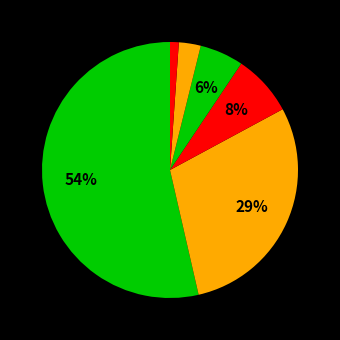

Rank the categories by value from lowest to highest.

Artistic, Social, Investigative, Enterprising, Conventional, Realistic